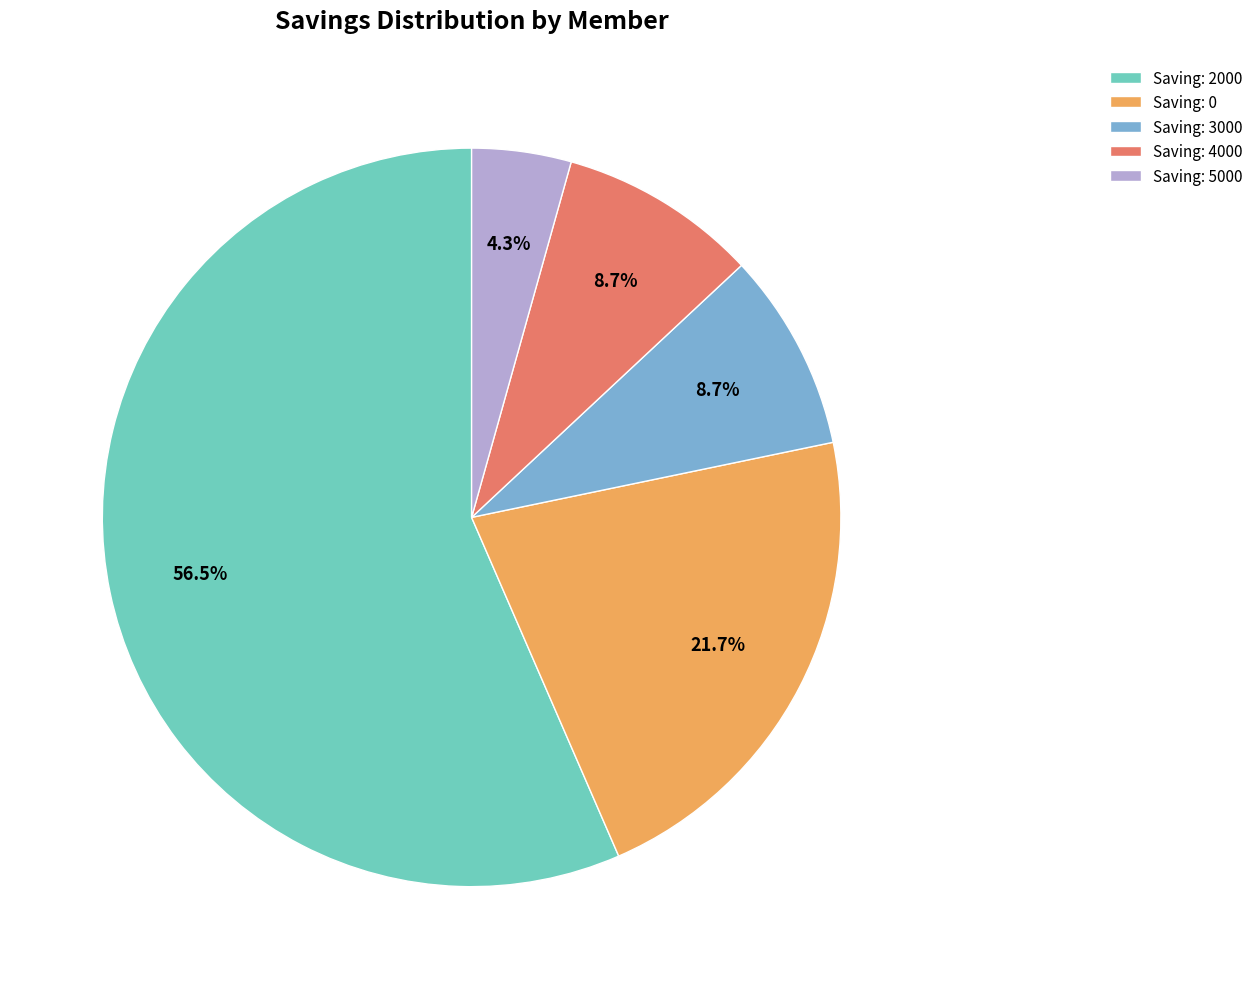

What is the ratio of the value at Saving: 3000 to the value at Saving: 4000?

1.0